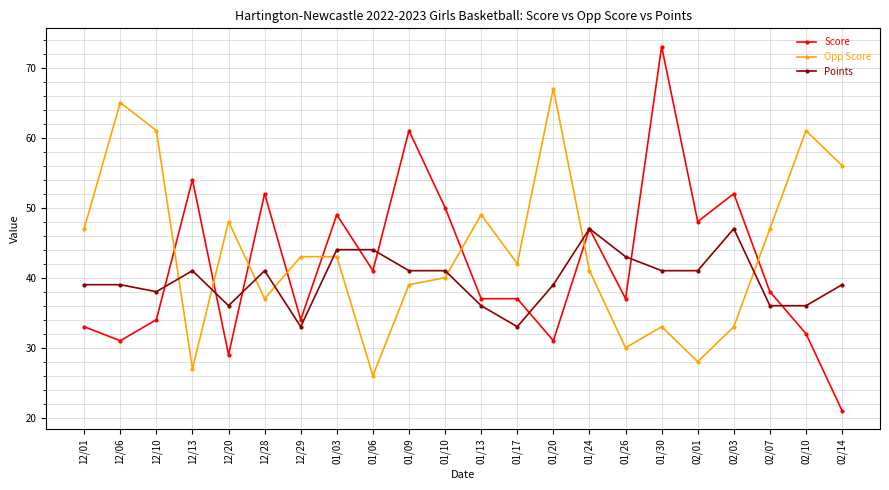

What value does the Opp Score series have at 01/06, to the nearest 10?

30